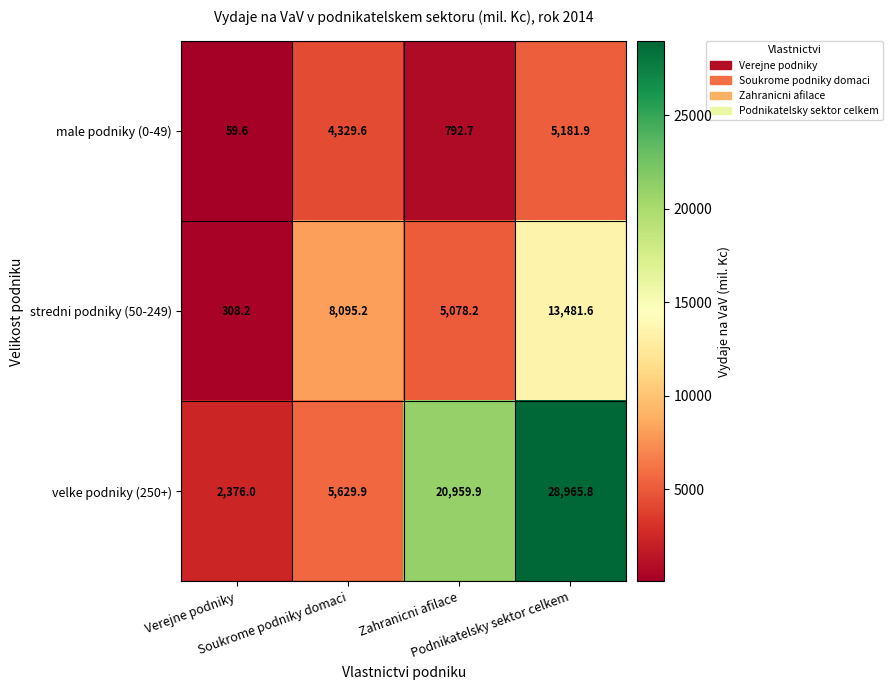

What is the difference between the maximum and minimum values in the male podniky (0-49) series?

5122.3